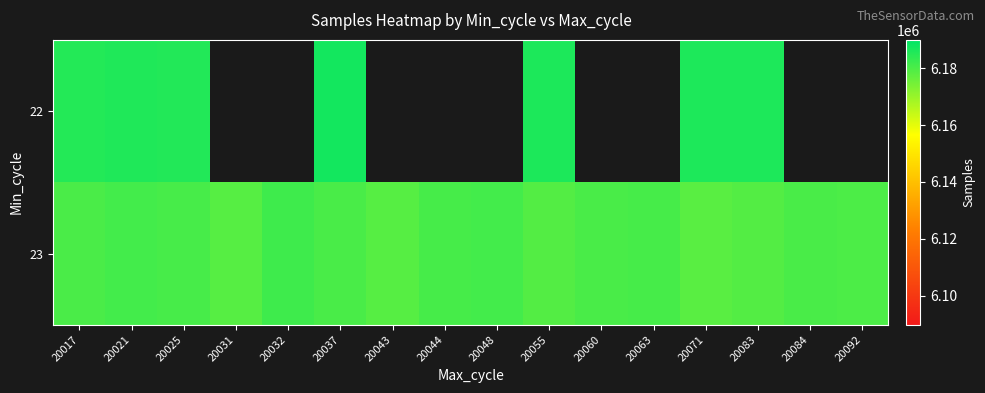

Is it true that 22 equals 10446140.1 at 20017?

False